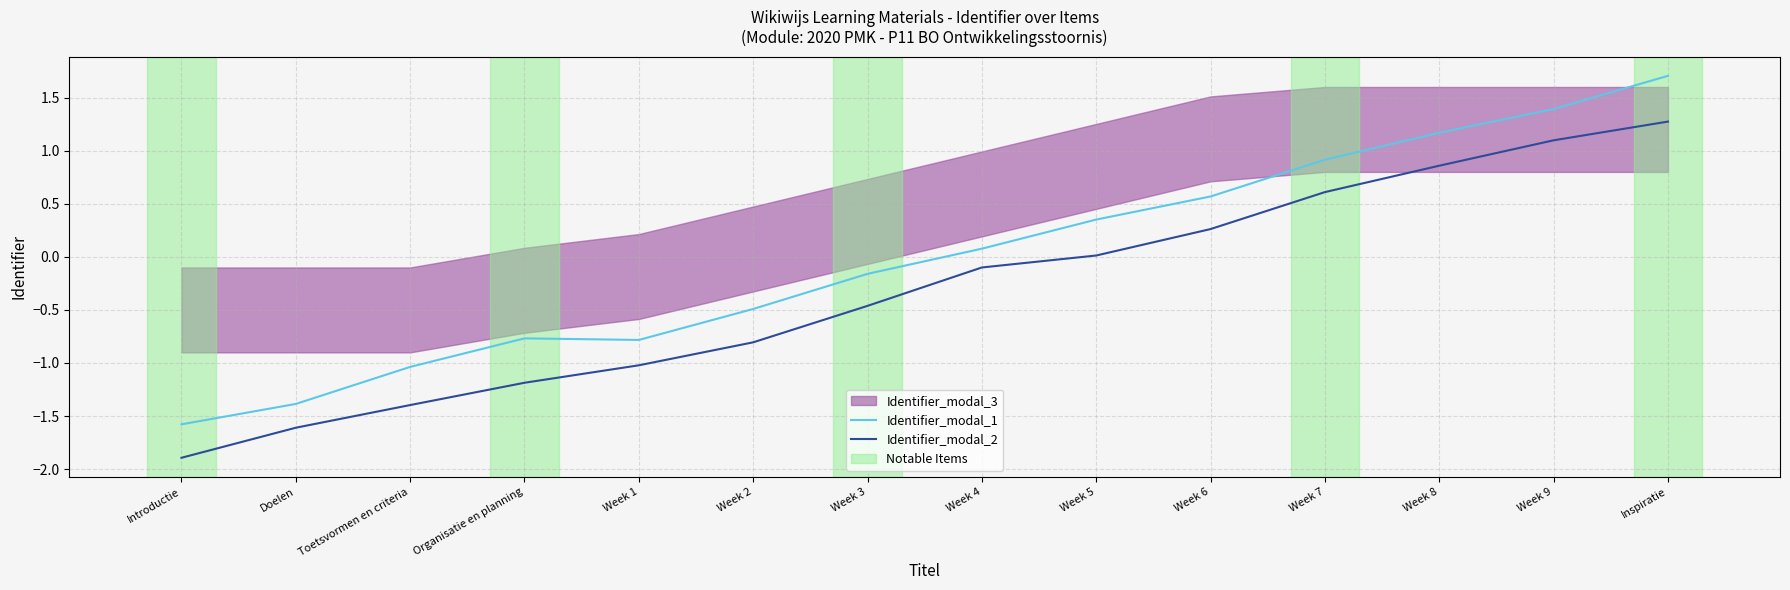

Where is the first local maximum for Identifier_modal_1?

Organisatie en planning